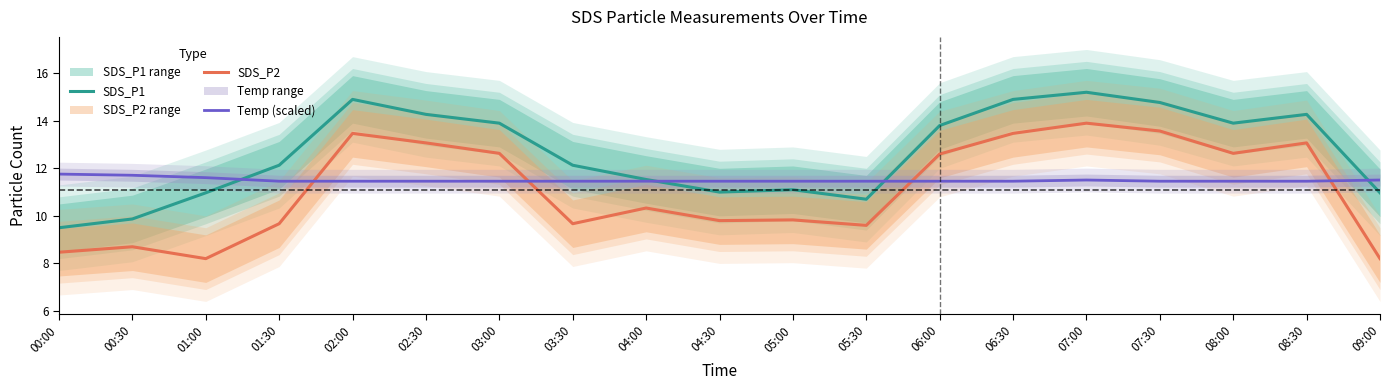

True or false: SDS_P2 has more than 0 interior local peaks.

True